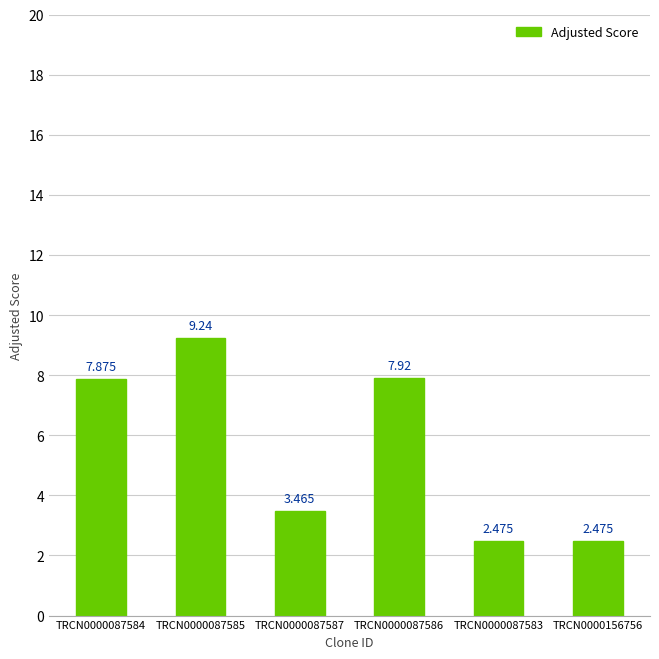

At which category does the chart reach its minimum across all series?

TRCN0000087583